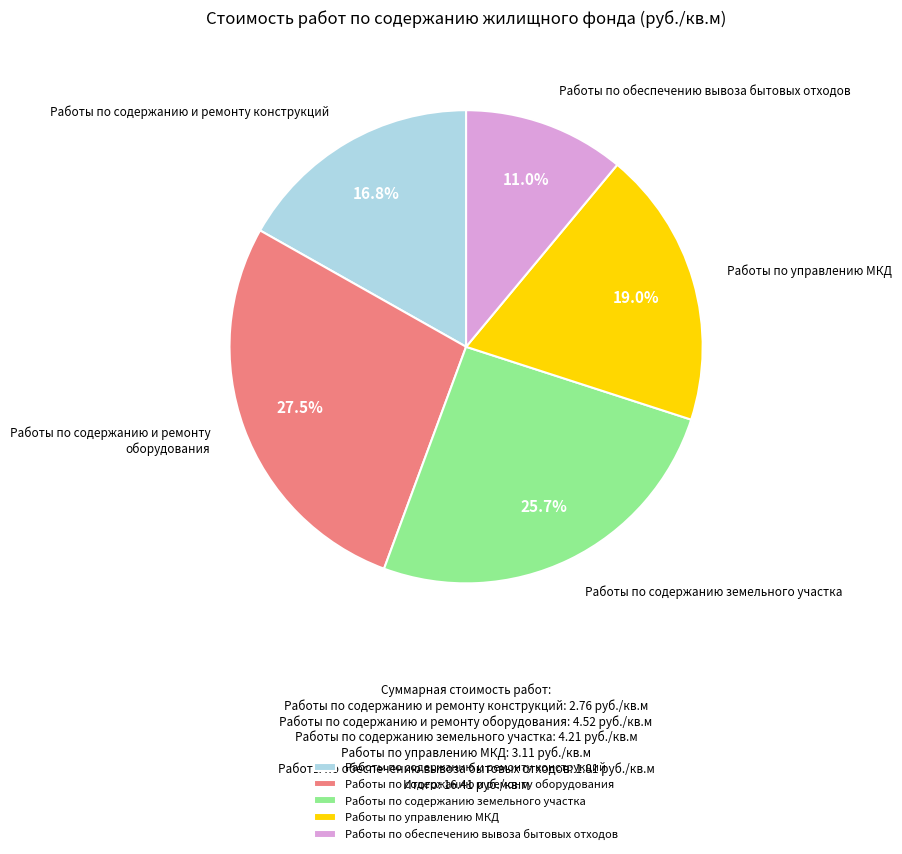

Does any single category account for the majority?

No